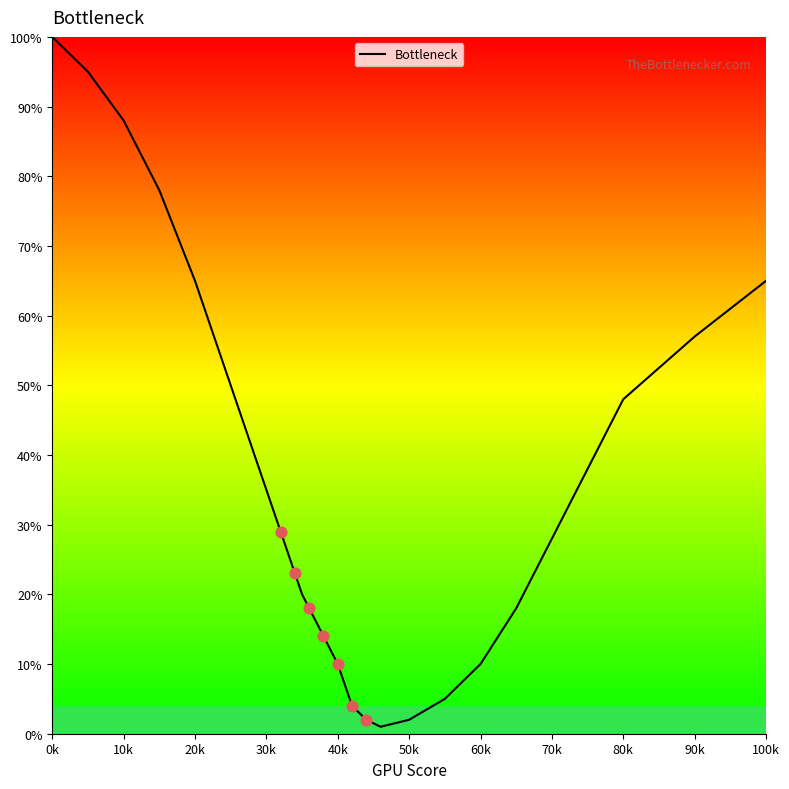

Which category has the highest value in the Bottleneck series?

0k